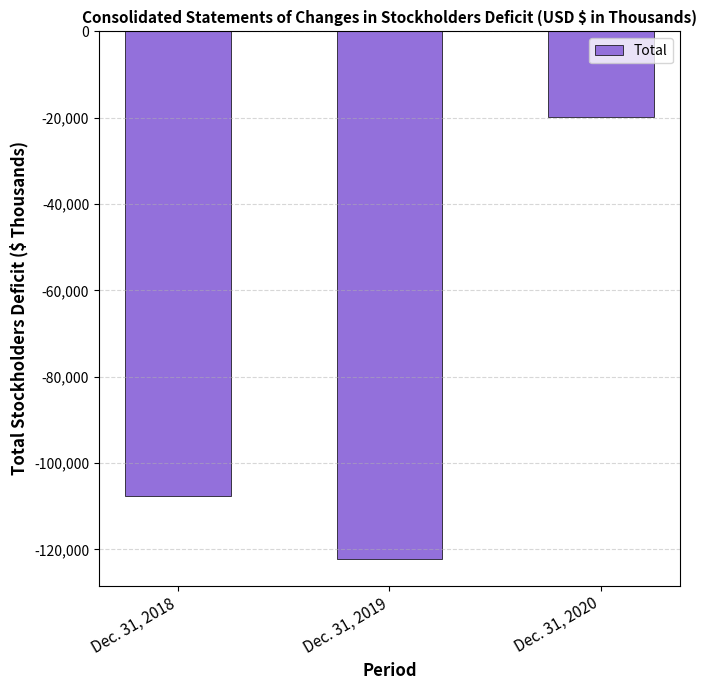

Reading left to right, what are all the values shown in this chart?

-107539	-122253	-19856